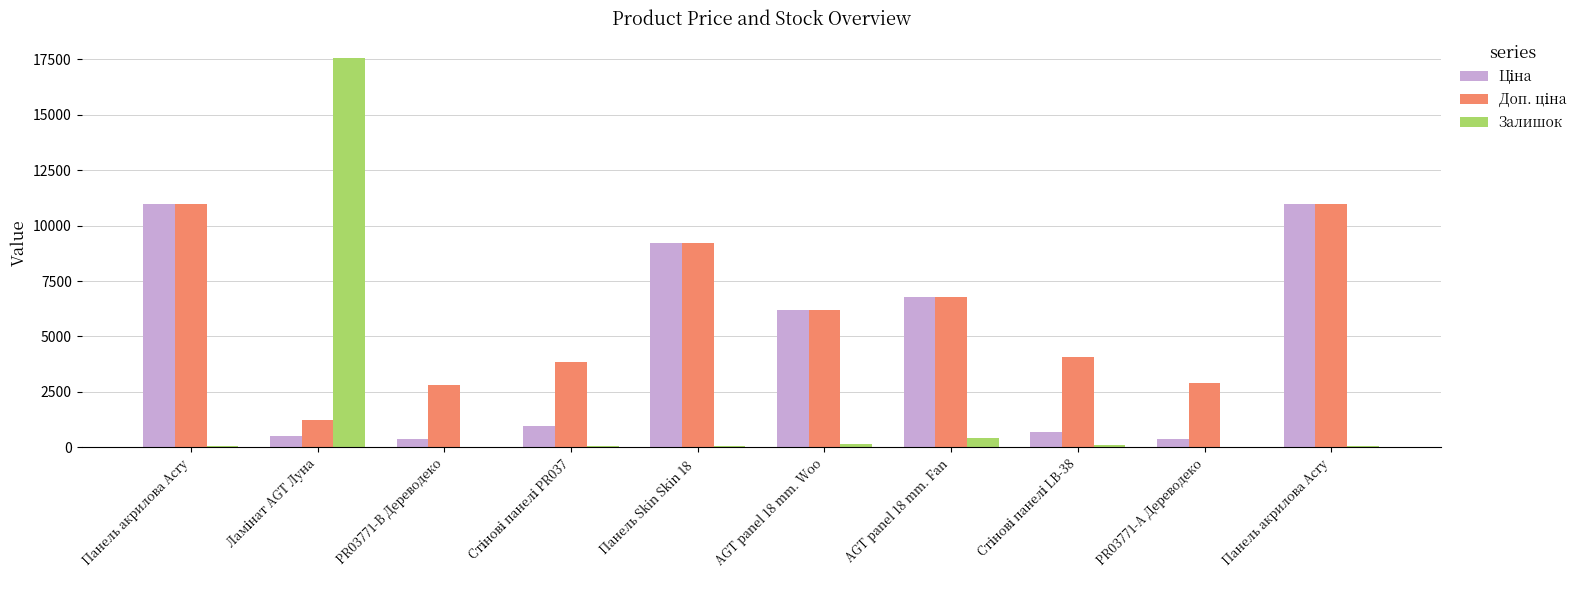

Are the bars horizontal?

No